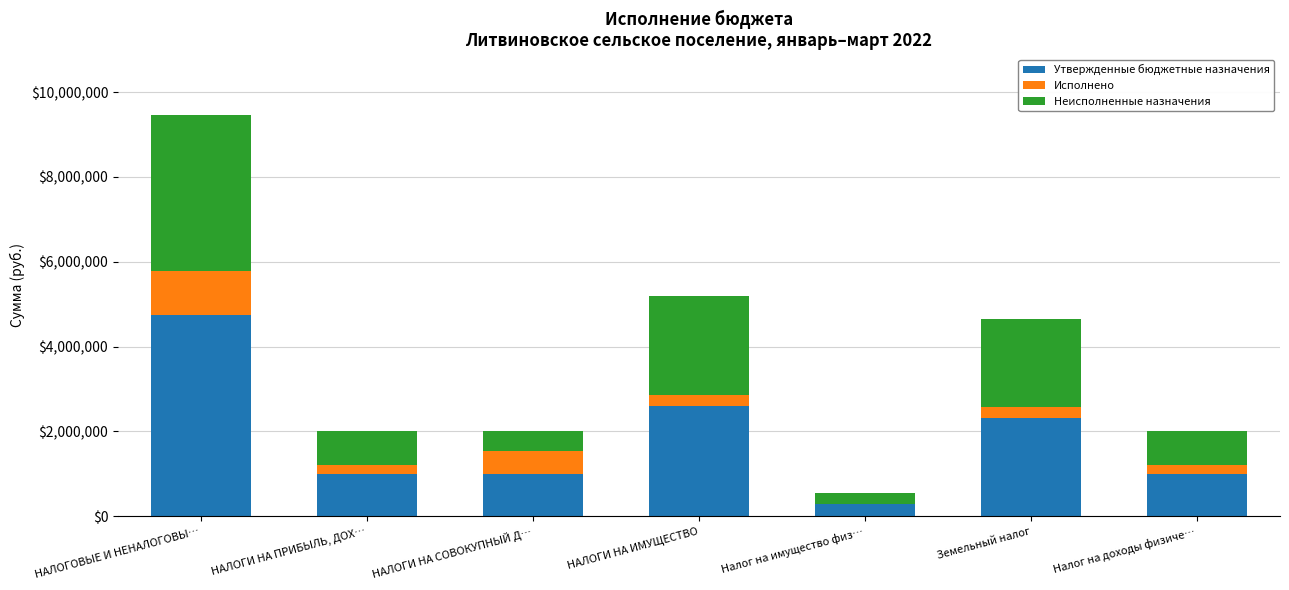

True or false: Утвержденные бюджетные назначения has a value of 2281077.9 at НАЛОГОВЫЕ И НЕНАЛОГОВЫ….

False